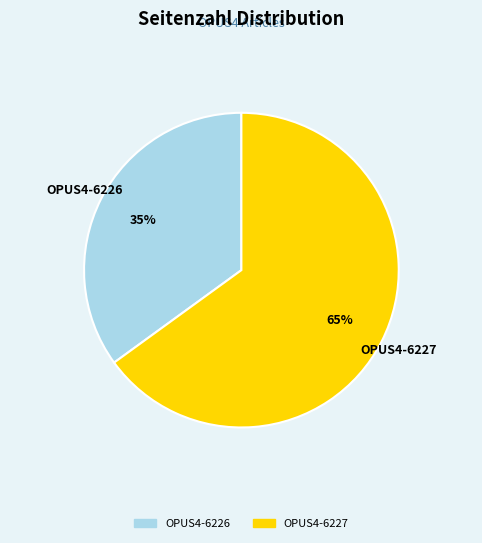

To the nearest percent, what is the average slice percentage?

50%